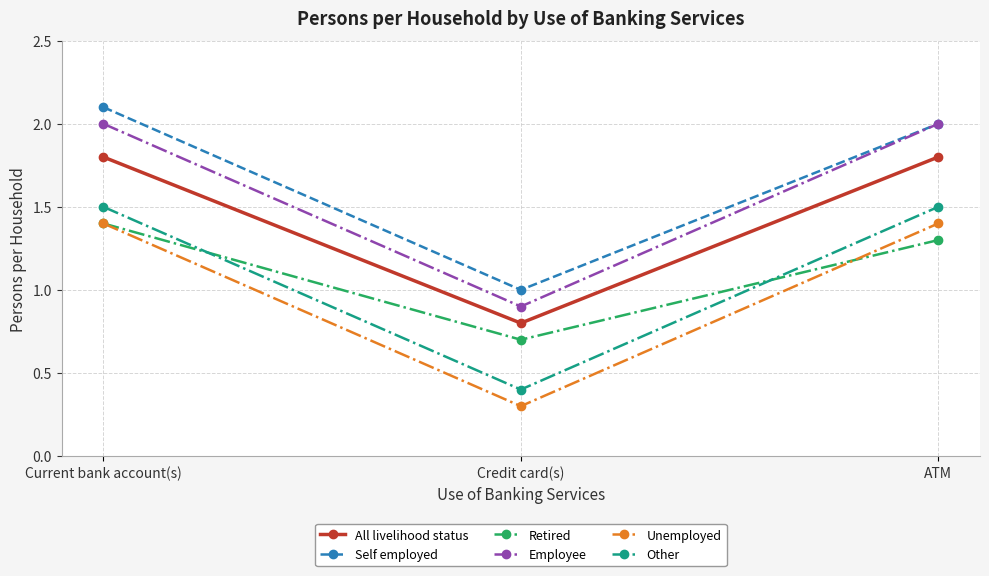

Is it true that Self employed equals 2.8 at ATM?

False